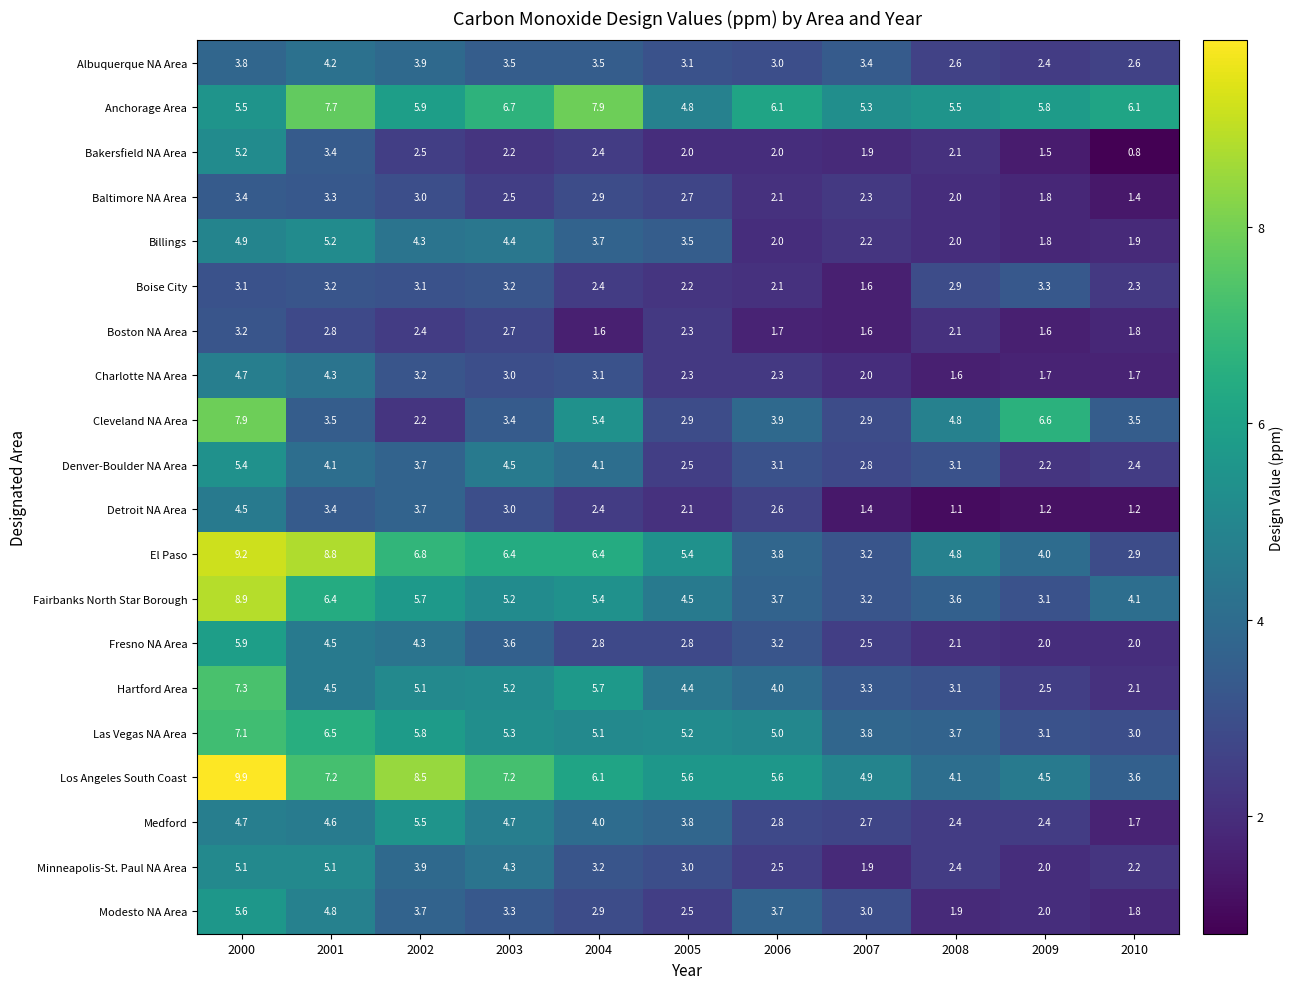

At which category does the chart reach its peak across all series?

2000